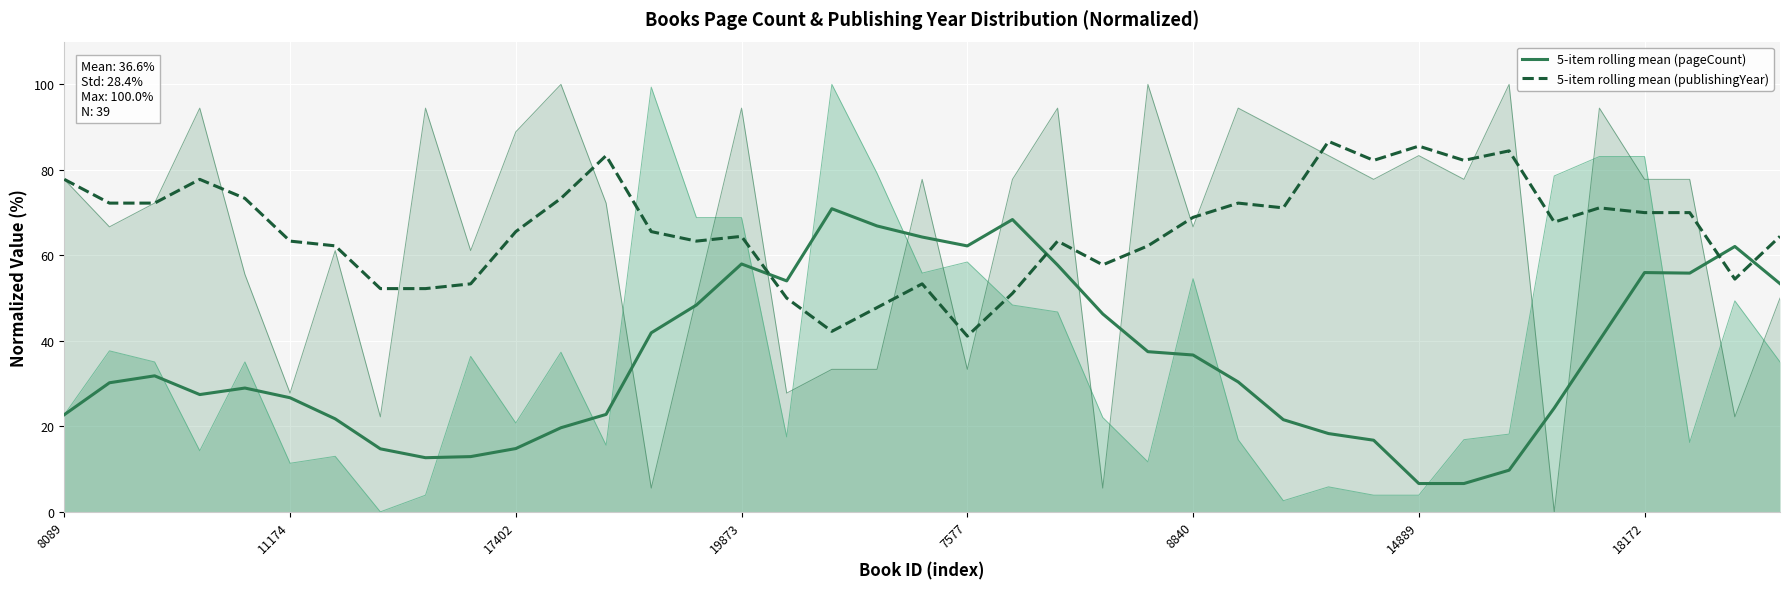

Is the value of 5-item rolling mean (publishingYear) at 11 greater than the value of 5-item rolling mean (pageCount) at 33?

Yes